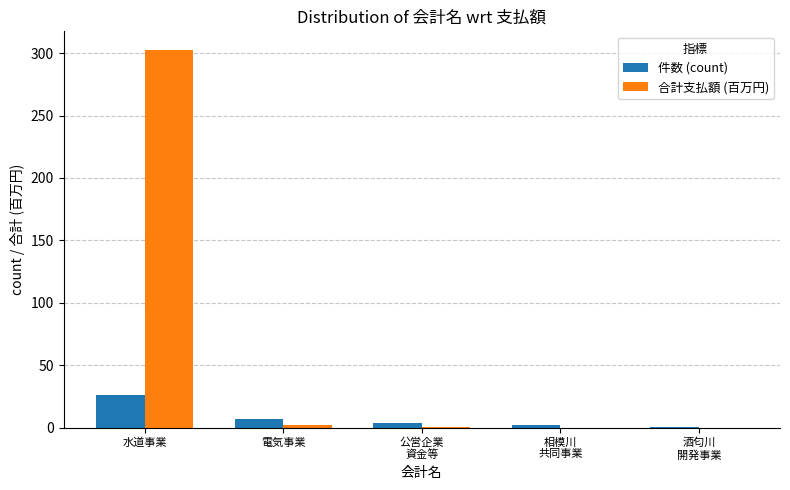

What is the greatest value displayed?

302.3